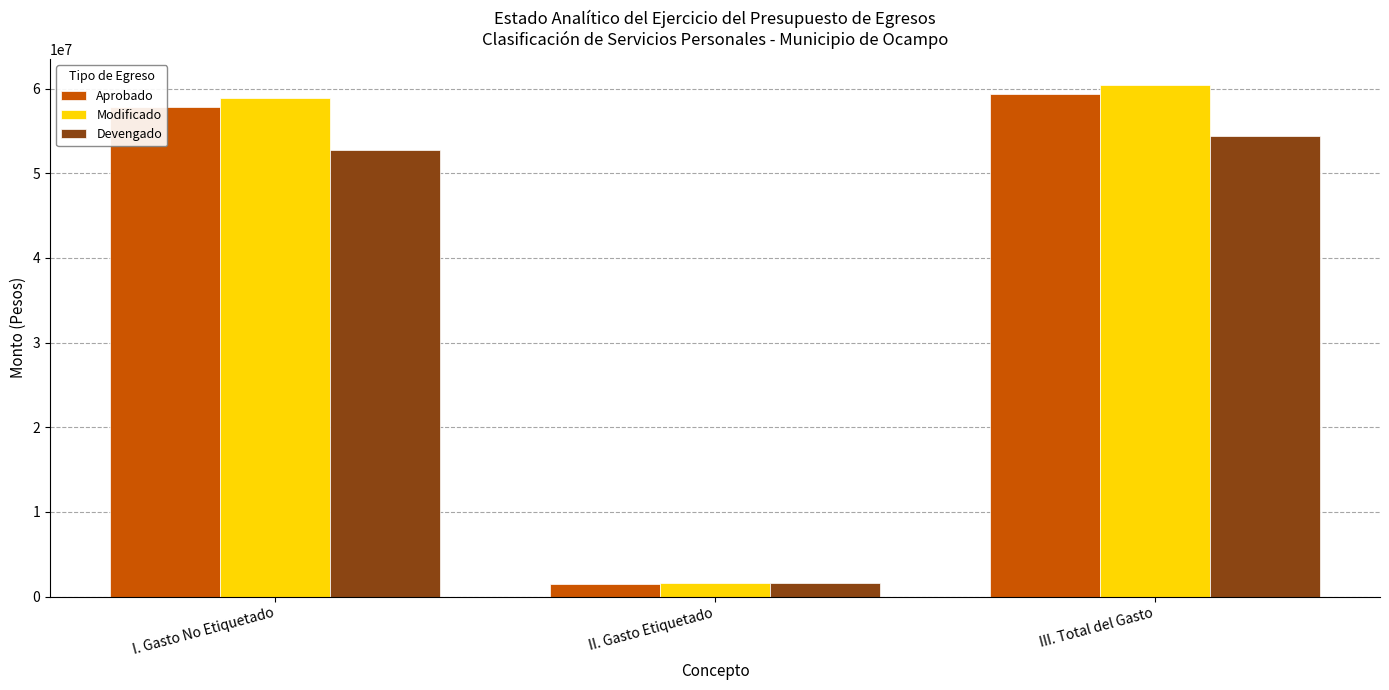

What is the sum of the Aprobado values at II. Gasto Etiquetado and I. Gasto No Etiquetado?

59336384.7